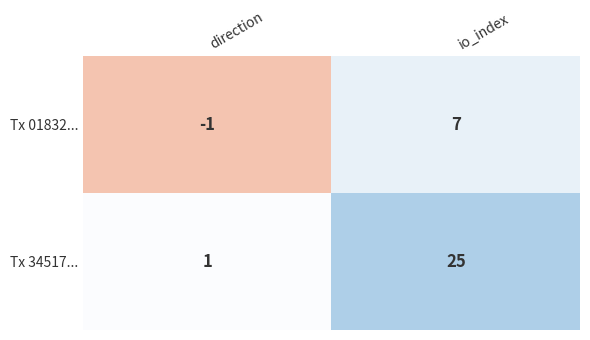

What is the difference between the Tx 01832... values at direction and io_index?

8